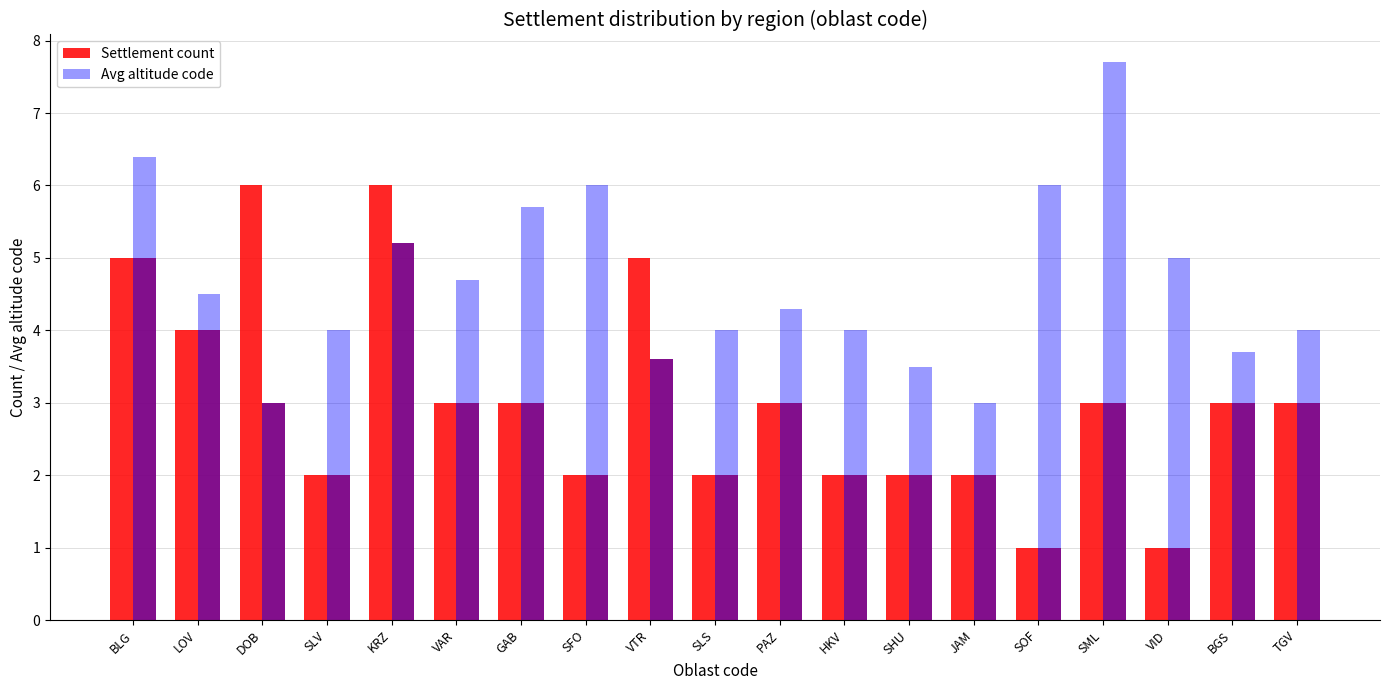

What is the lowest value of the Settlement count series?

1.0